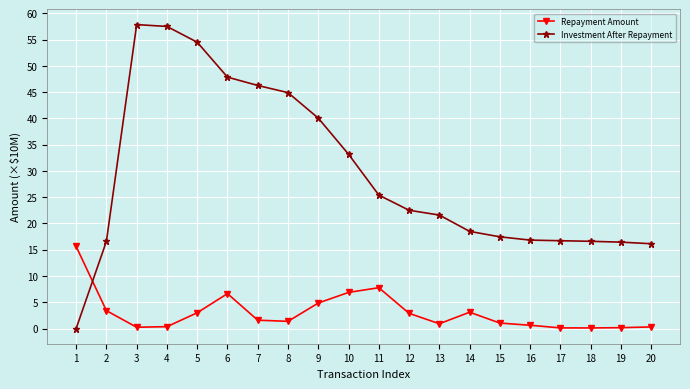

What is the maximum value shown in the chart?

57.9